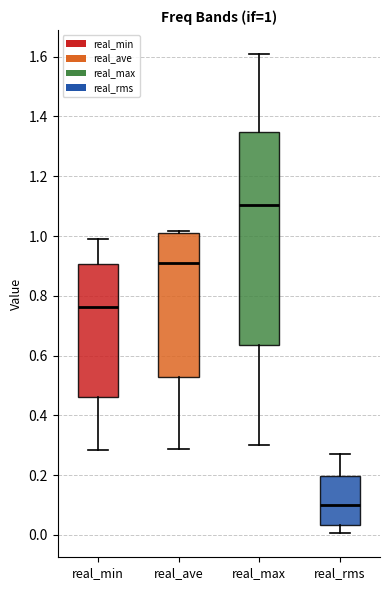

Which box's median line is the lowest?

real_rms